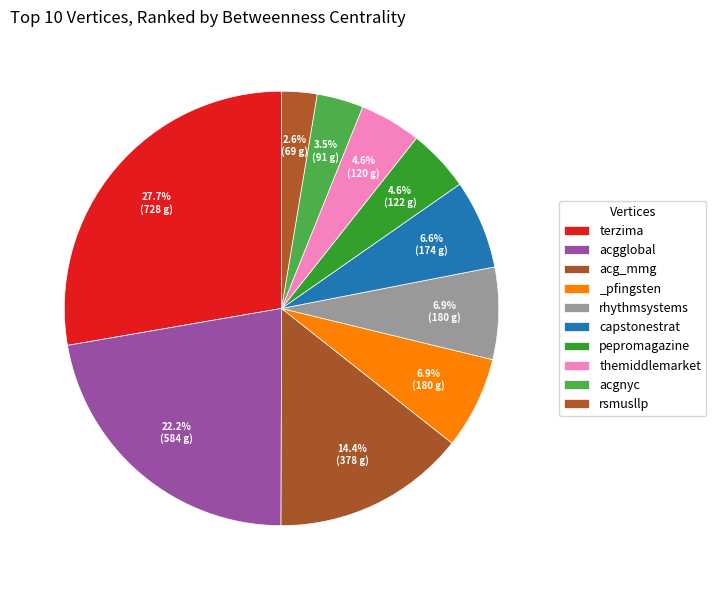

What portion of the pie excludes rsmusllp?

97.4%